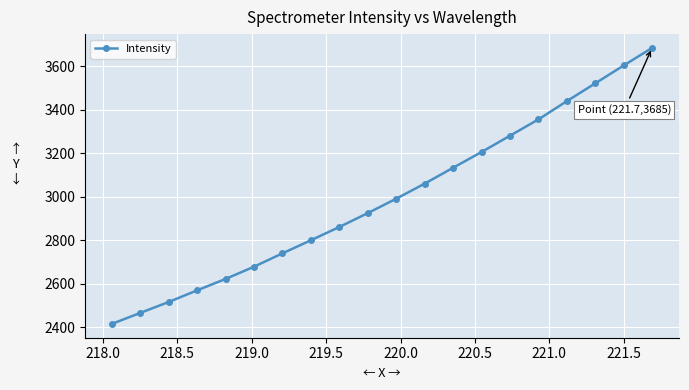

What is the minimum value shown in the chart?

2414.5